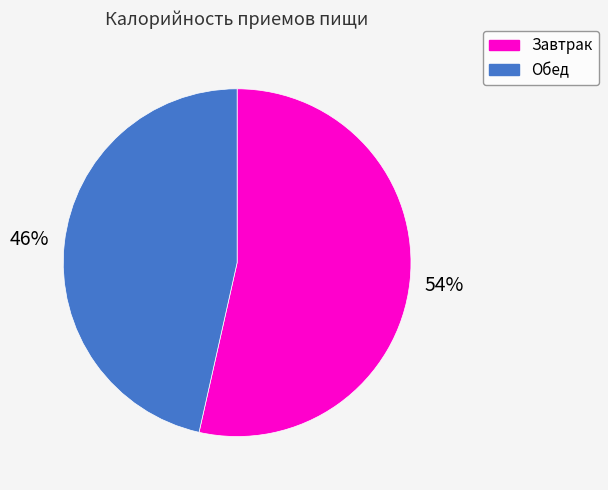

Between Обед and Завтрак, which is larger?

Завтрак